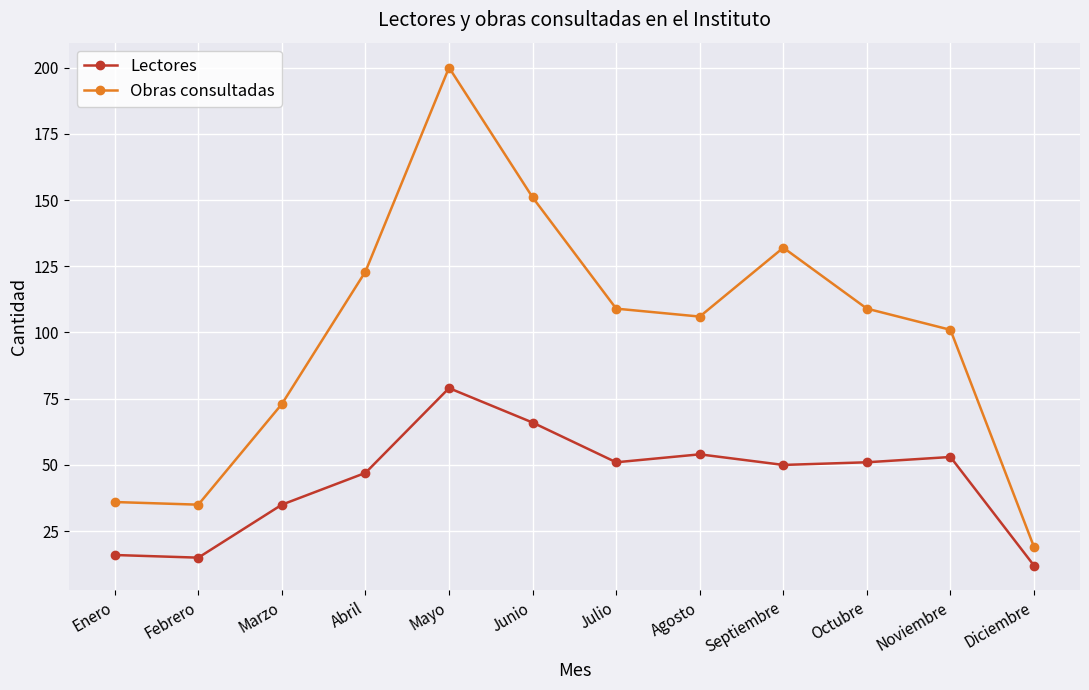

What is the label of the 3rd point from the left?

Marzo